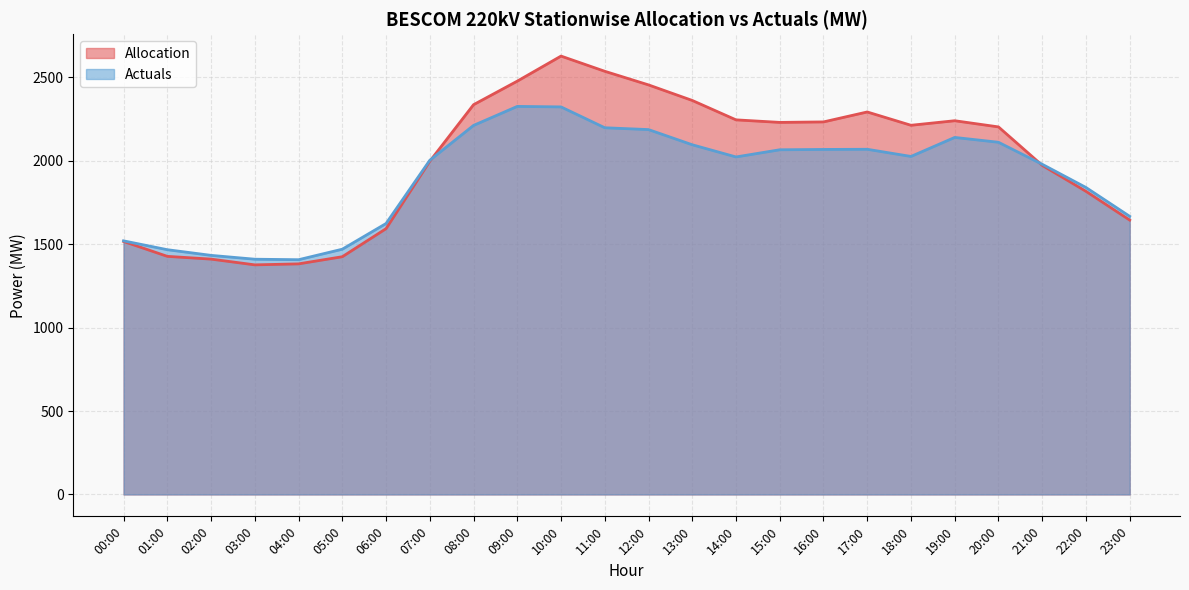

Rank the series at 04:00 from highest to lowest value.

Actuals, Allocation